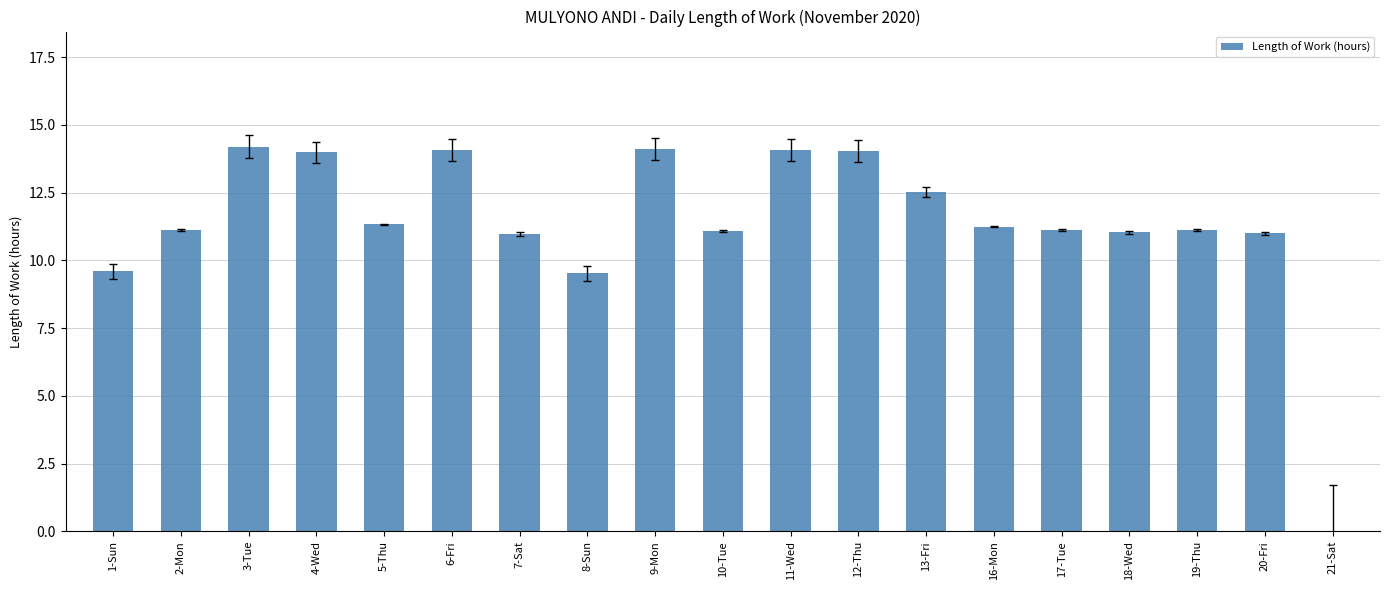

What is the sum of the values at 21-Sat and 6-Fri?

14.1